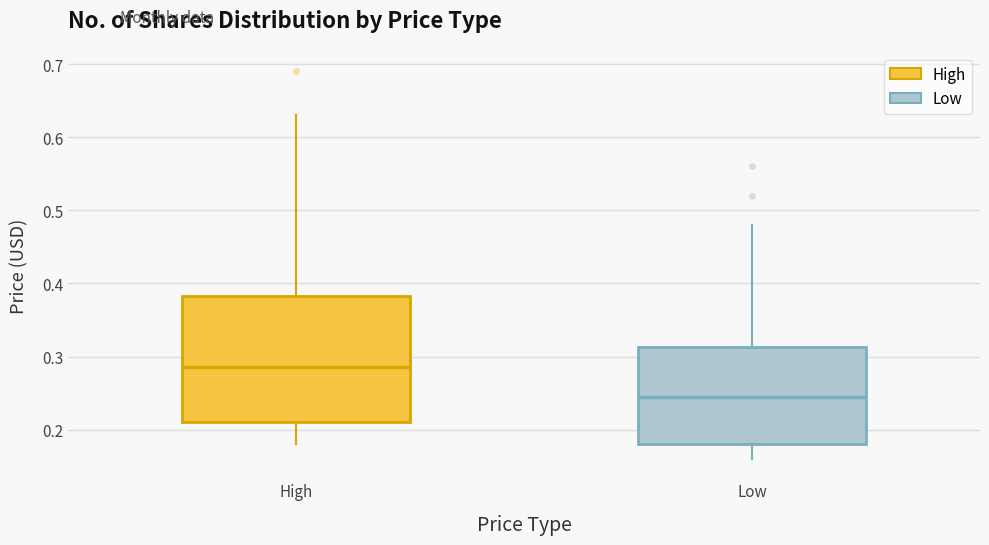

Where is the lower edge of the box for Low on the y-axis? The values are not printed on the chart, so give them approximately, as read against the axis.

0.18